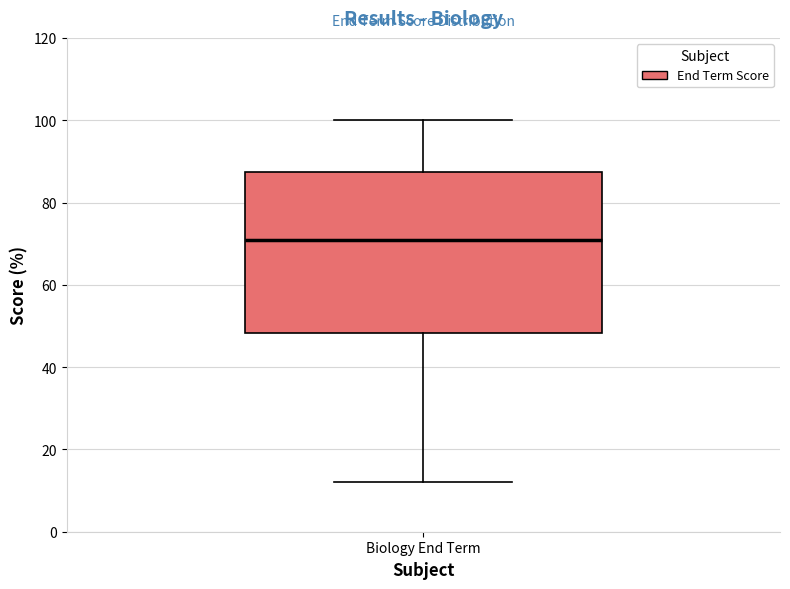

Read this box plot against the y-axis: the position of the median line, the range covered by the box, and the ends of both whiskers. The values are not printed on the chart, so give them approximately, as read against the axis.

median 72, box 48 to 88, whiskers 12 to 100